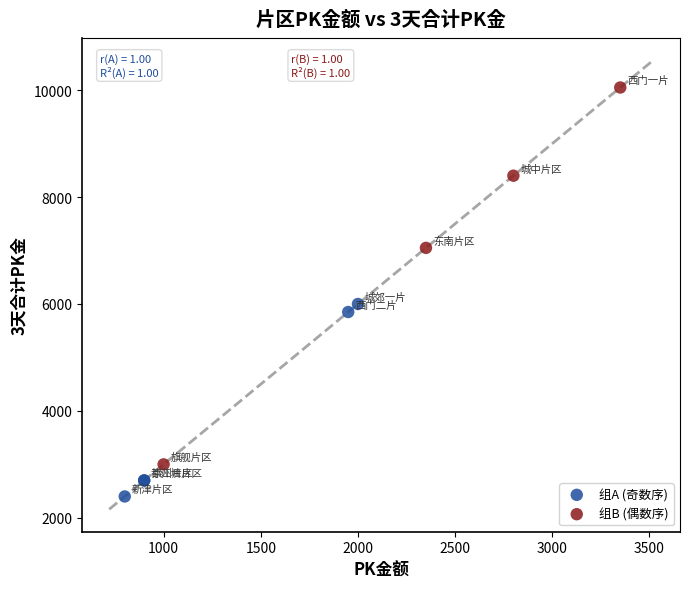

Which series has the largest Y range (max minus min)?

组B (偶数序)